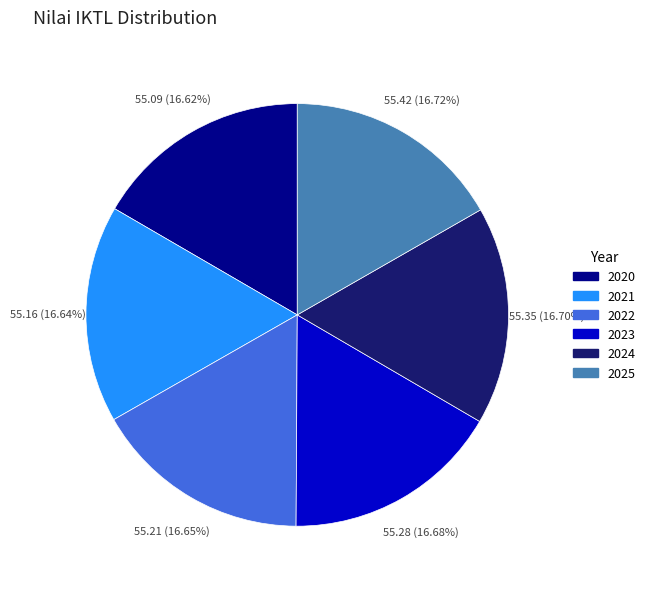

To the nearest percent, what is the combined percentage of 2022 and 2020?

33%